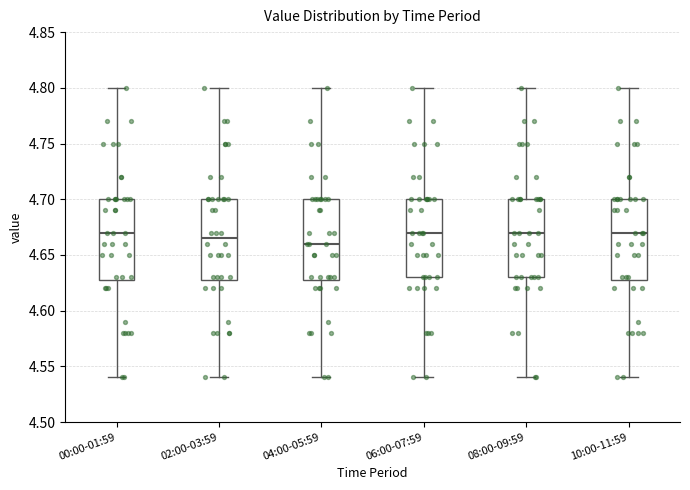

Where does the lower whisker of the box for 06:00-07:59 end on the y-axis? The values are not printed on the chart, so give them approximately, as read against the axis.

4.540